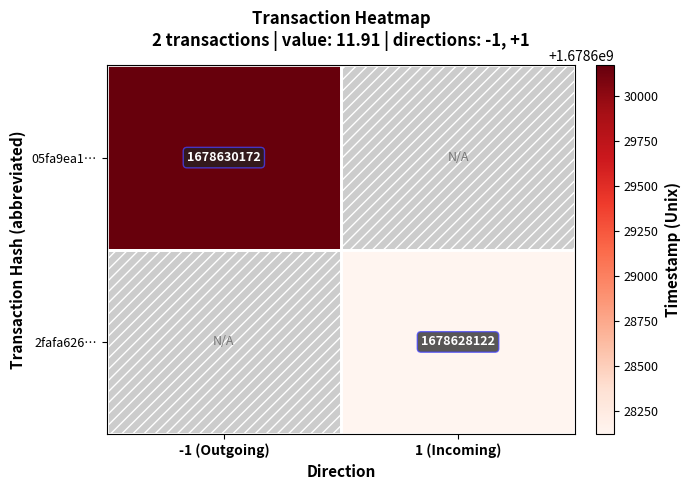

The 05fa9ea1… series shows 1678630172 at -1 (Outgoing). True or false?

True